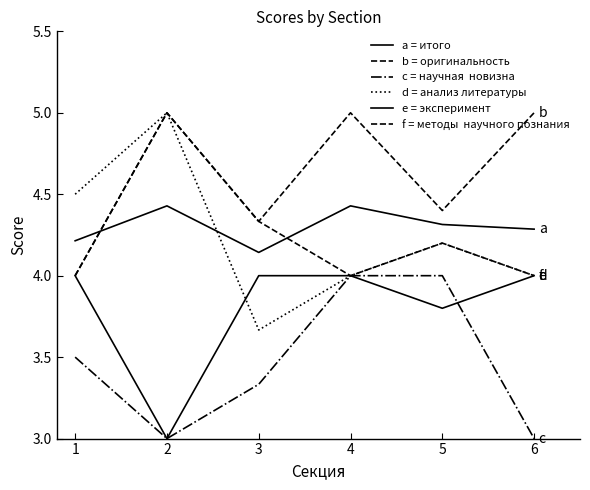

How many lines are shown in the chart?

6